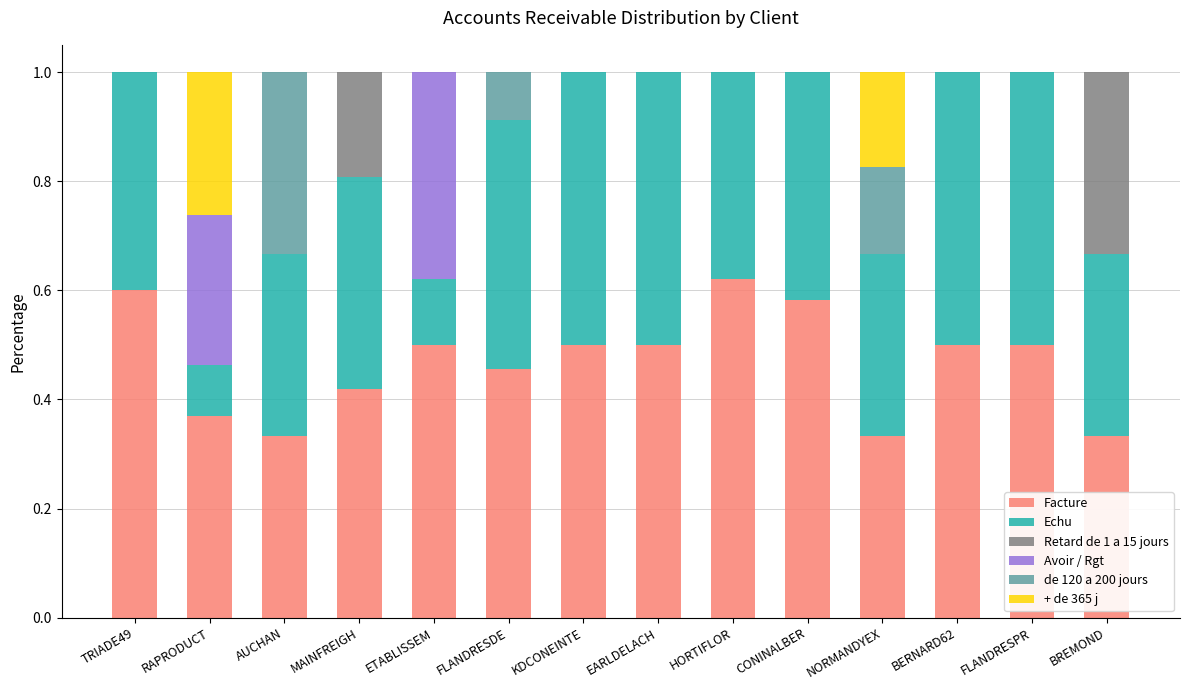

What is the total value across all series at EARLDELACH?

1.0